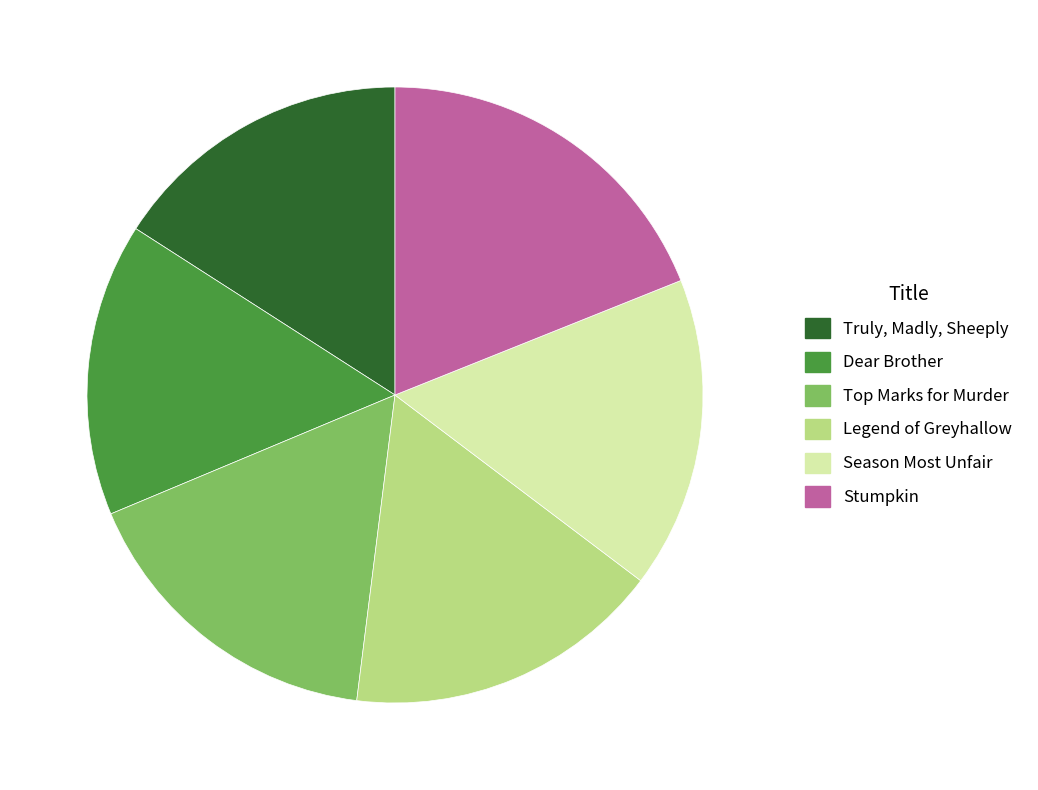

Approximately how many times larger is the value at Truly, Madly, Sheeply compared to Season Most Unfair?

1.0